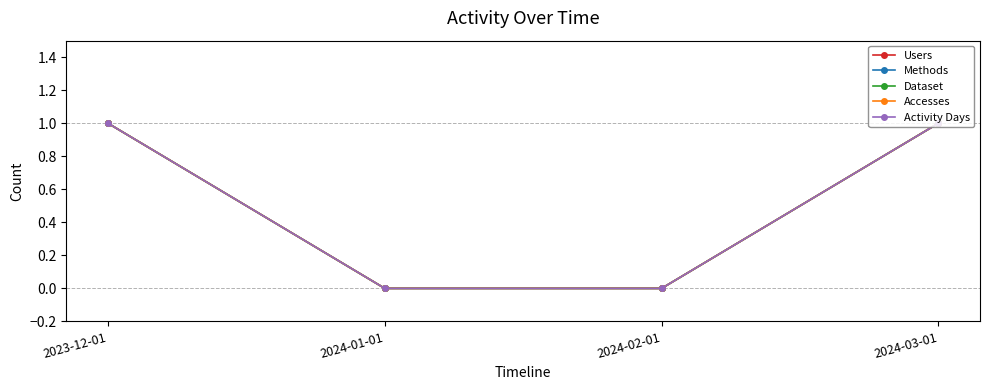

Is this an area chart (filled region under the line)?

No